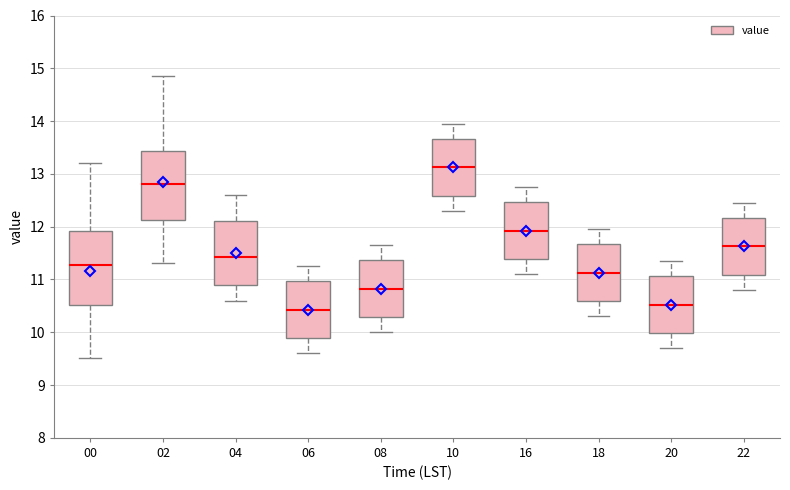

Reading left to right, read every box against the y-axis: the position of its median line, the range the box covers, and the ends of its whiskers. The values are not printed on the chart, so give them approximately, as read against the axis.

00: median 11.3, box 10.5 to 11.9, whiskers 9.5 to 13.2
02: median 12.8, box 12.1 to 13.4, whiskers 11.3 to 14.9
04: median 11.4, box 10.9 to 12.1, whiskers 10.6 to 12.6
06: median 10.4, box 9.9 to 11.0, whiskers 9.6 to 11.3
08: median 10.8, box 10.3 to 11.4, whiskers 10.0 to 11.7
10: median 13.1, box 12.6 to 13.7, whiskers 12.3 to 14.0
16: median 11.9, box 11.4 to 12.5, whiskers 11.1 to 12.8
18: median 11.1, box 10.6 to 11.7, whiskers 10.3 to 12.0
20: median 10.5, box 10.0 to 11.1, whiskers 9.7 to 11.4
22: median 11.6, box 11.1 to 12.2, whiskers 10.8 to 12.5